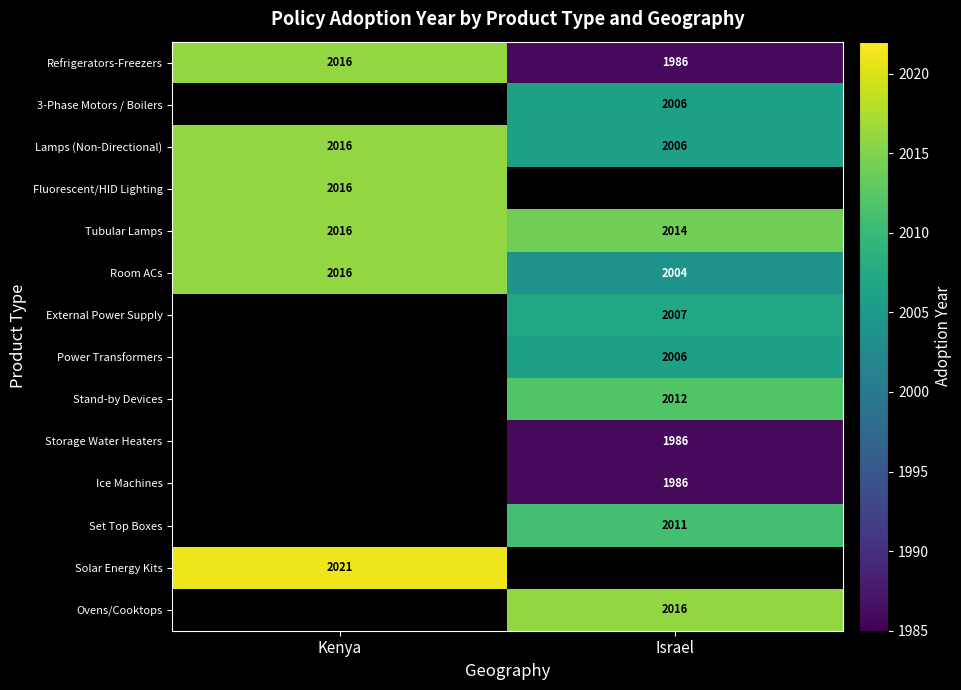

What is the difference between the maximum and minimum values in the Lamps (Non-Directional) series?

10